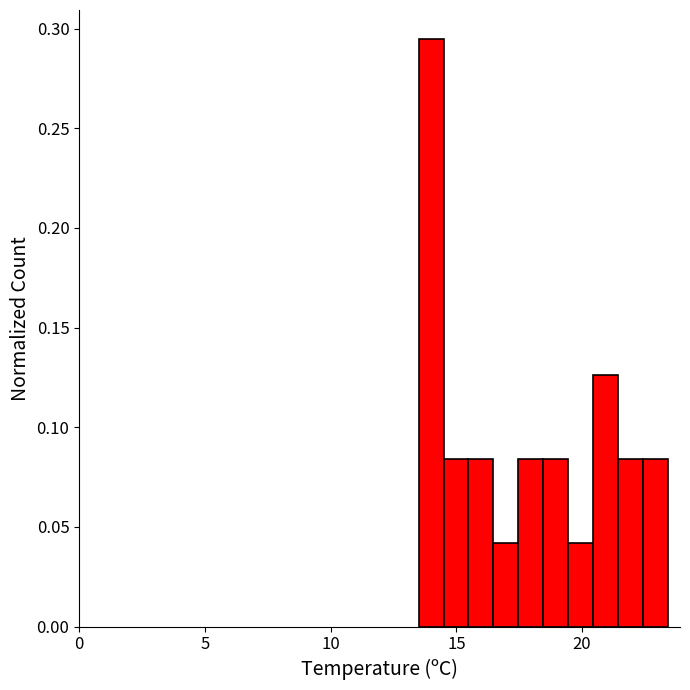

Around what value on the x-axis is the tallest bar? Give the approximate position of its centre, as read against the axis.

14.0